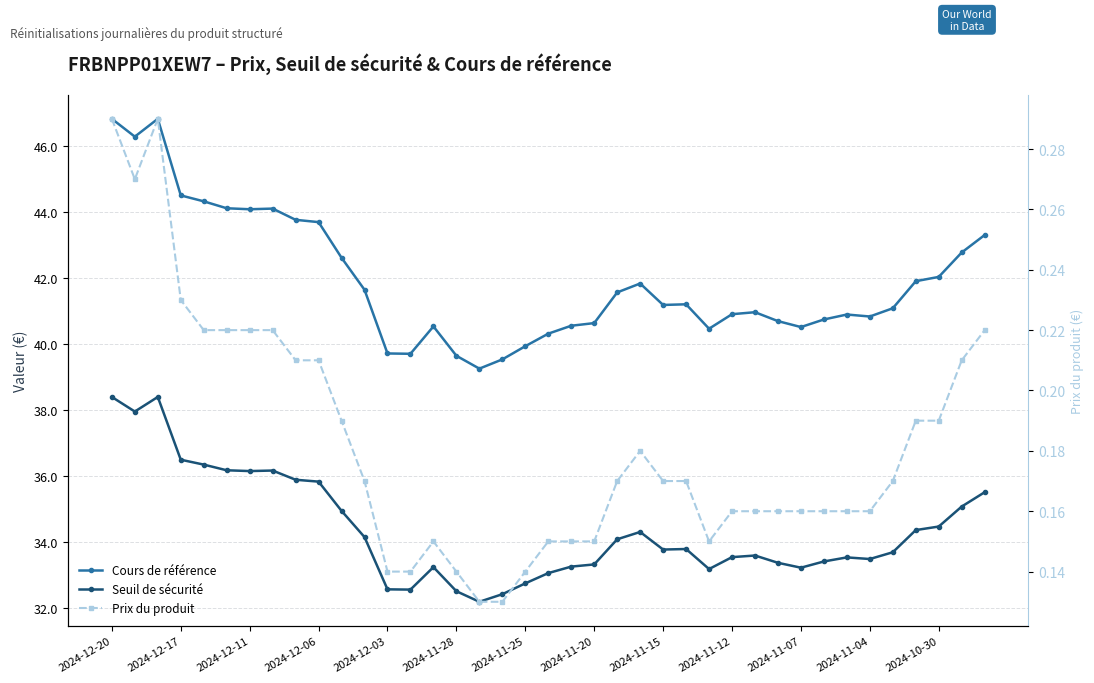

How many Prix du produit values are between 0 and 1?

39